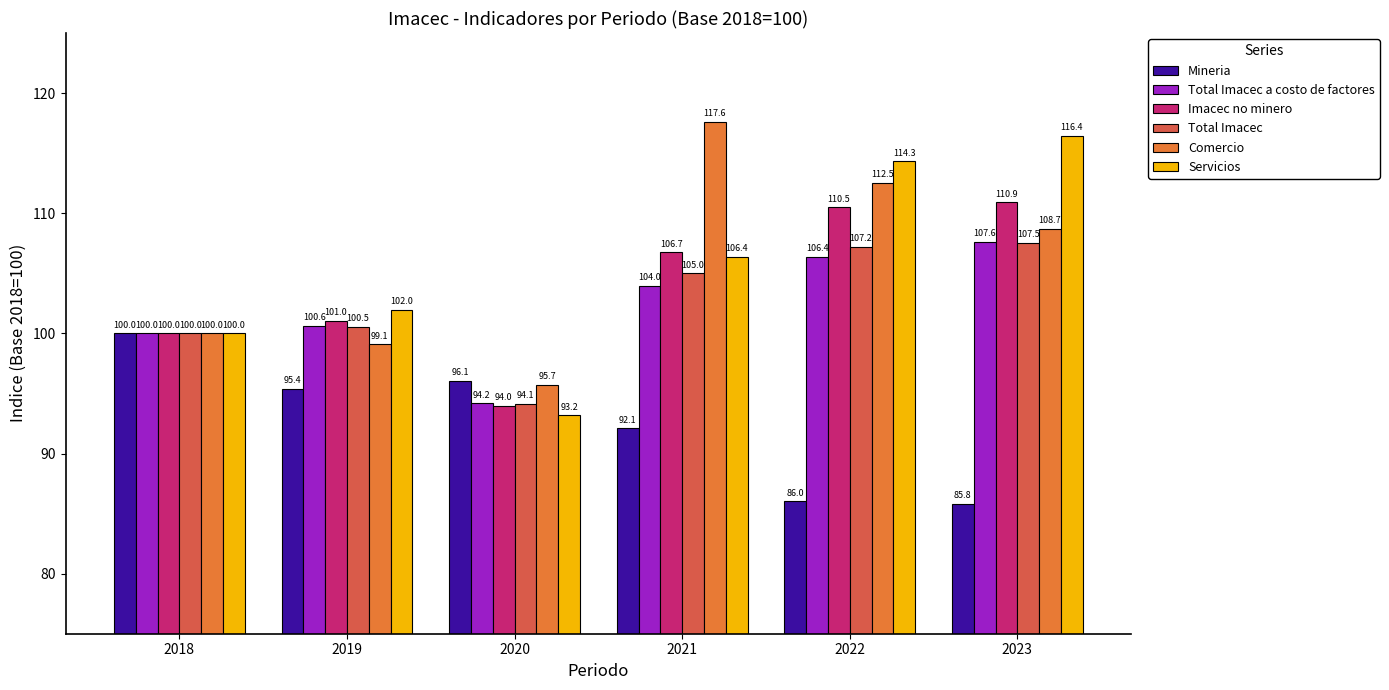

At which category is the sum across all series the highest?

2023